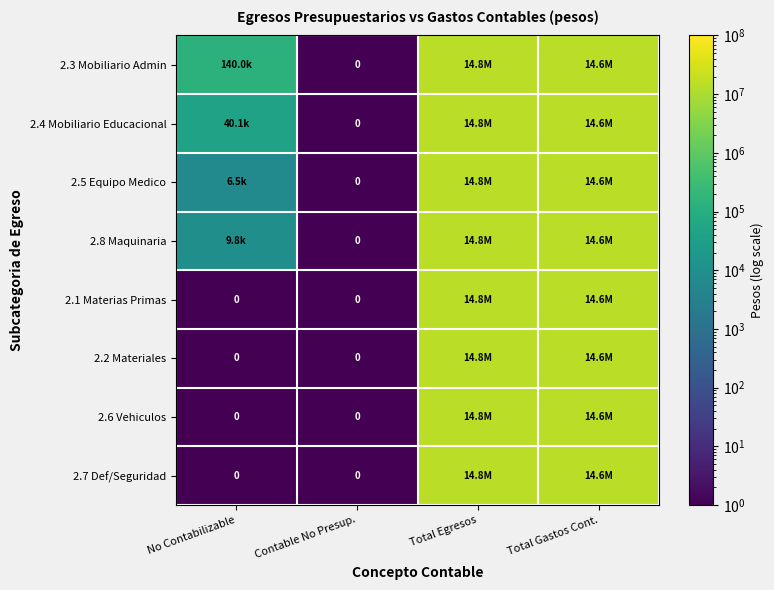

What is the difference between the 2.8 Maquinaria values at Contable No Presup. and Total Egresos?

14816619.4